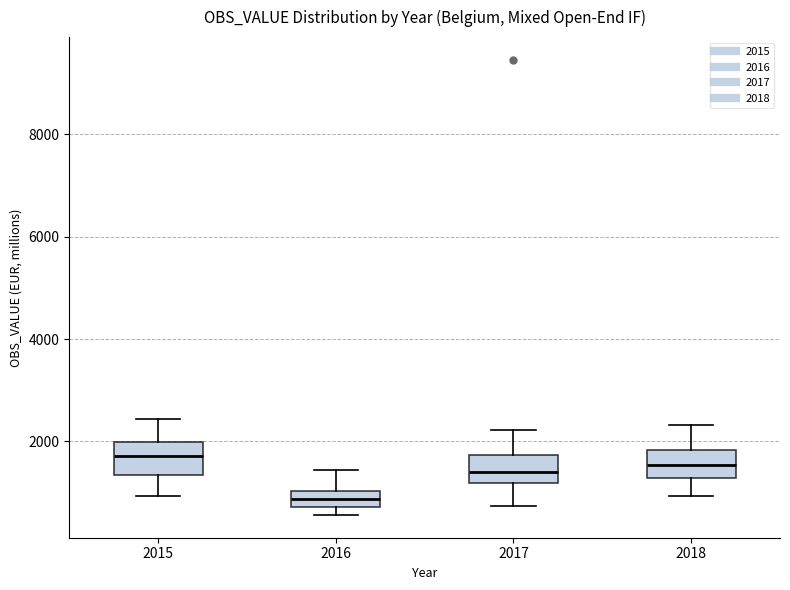

Reading left to right, read every box against the y-axis: the position of its median line, the range the box covers, and the ends of its whiskers. The values are not printed on the chart, so give them approximately, as read against the axis.

2015: median 1800, box 1400 to 2000, whiskers 1000 to 2400
2016: median 800 (inside the box), box 800 to 1000, whiskers 600 to 1400
2017: median 1400, box 1200 to 1800, whiskers 800 to 2200
2018: median 1600, box 1200 to 1800, whiskers 1000 to 2400